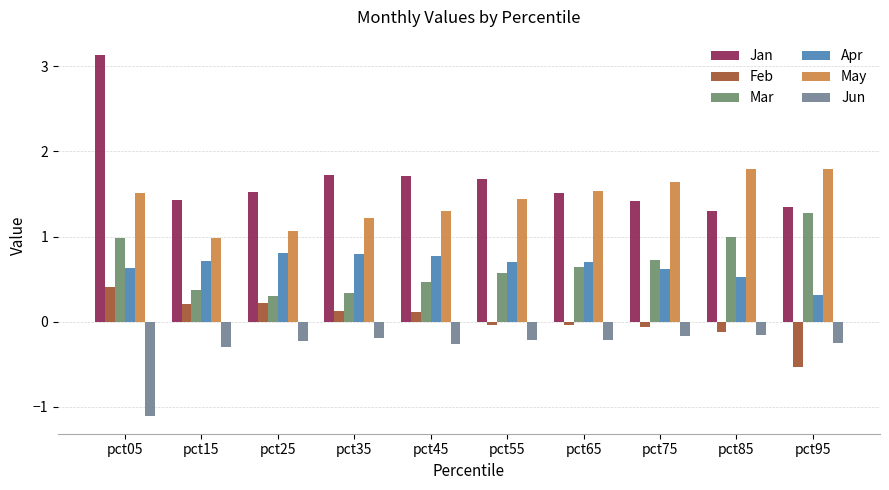

Are the bars grouped side by side (vs. stacked)?

Yes